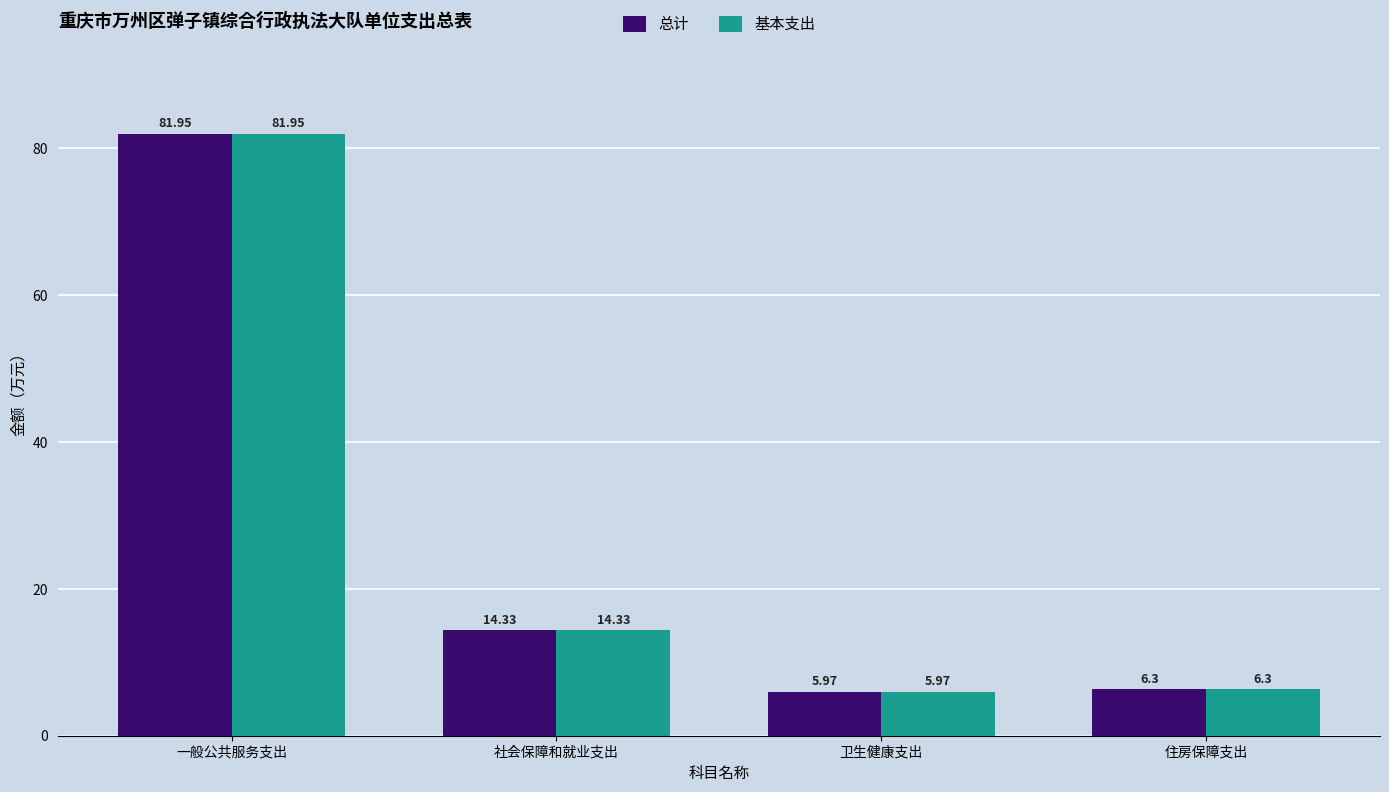

What is the average value of the 基本支出 series?

27.1